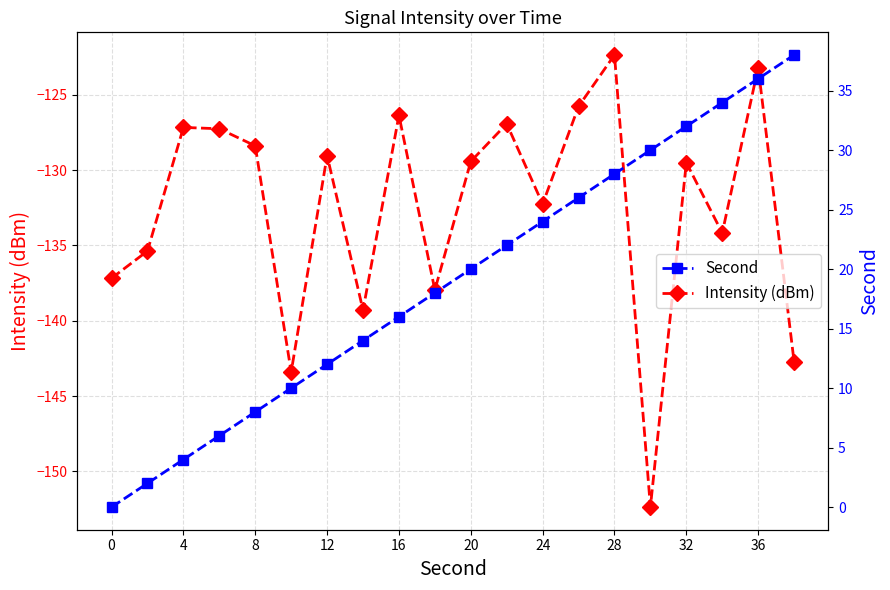

What is the lowest value of the Intensity (dBm) series?

-152.4